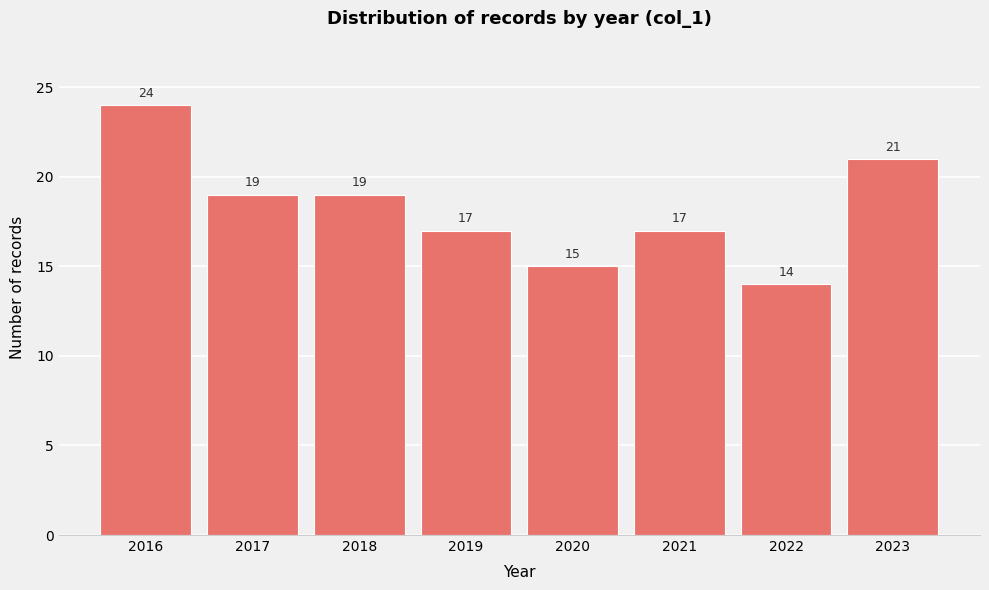

Reading left to right, what are all the values shown in this chart?

2016=24	2017=19	2018=19	2019=17	2020=15	2021=17	2022=14	2023=21